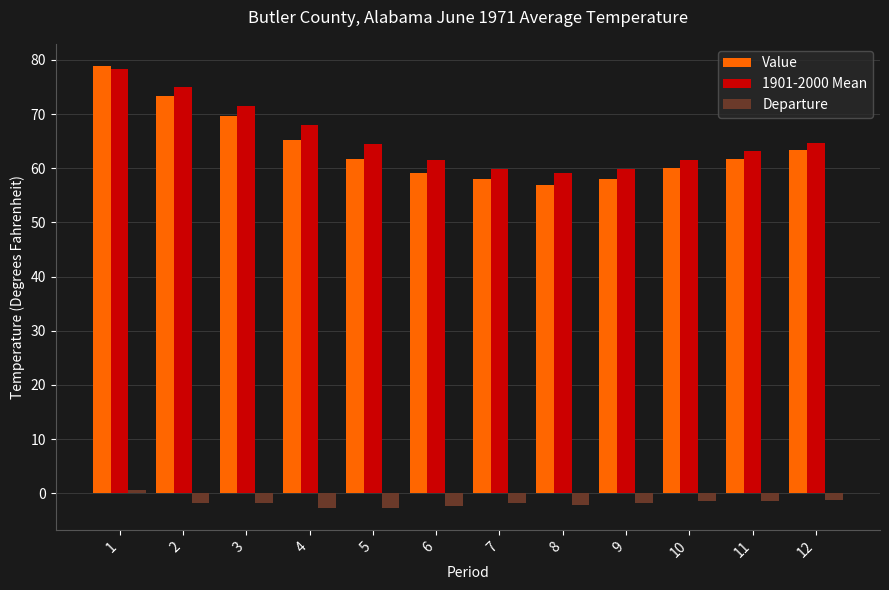

What value does the 1901-2000 Mean series have at 1?

78.3